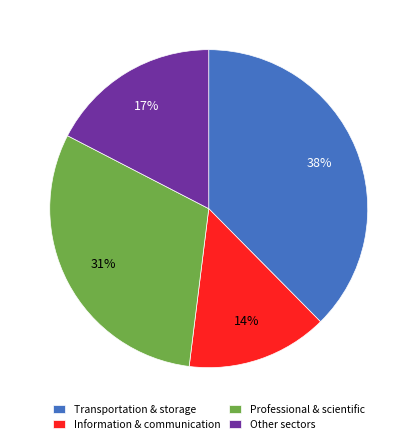

What is the ratio of the value at Professional & scientific to the value at Other sectors?

1.8